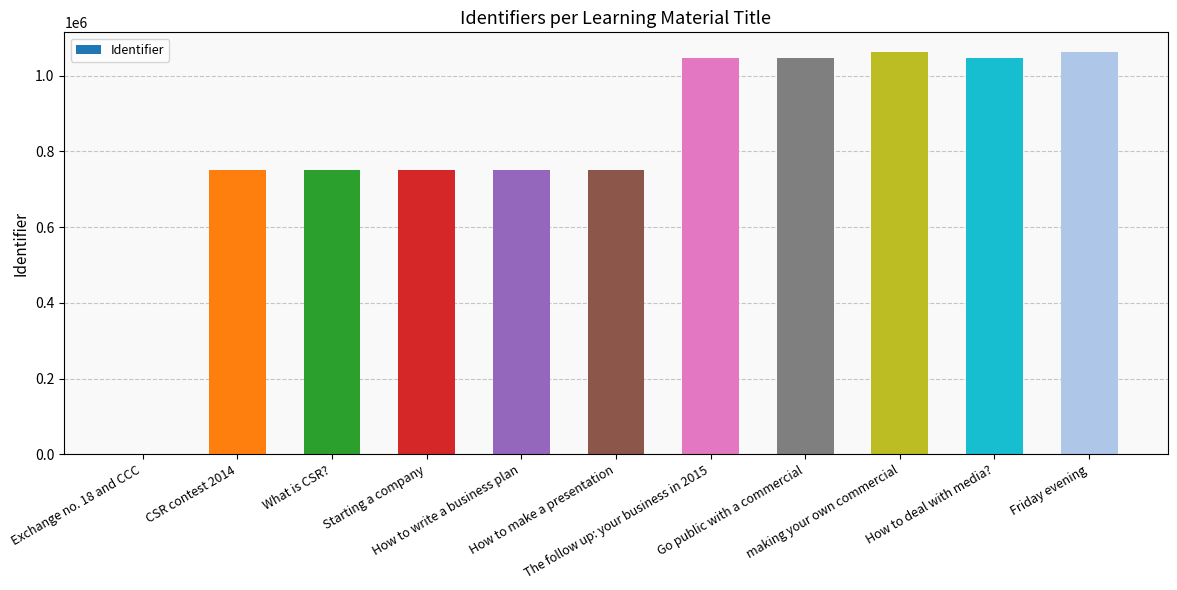

What is the sum of all values?

9013450